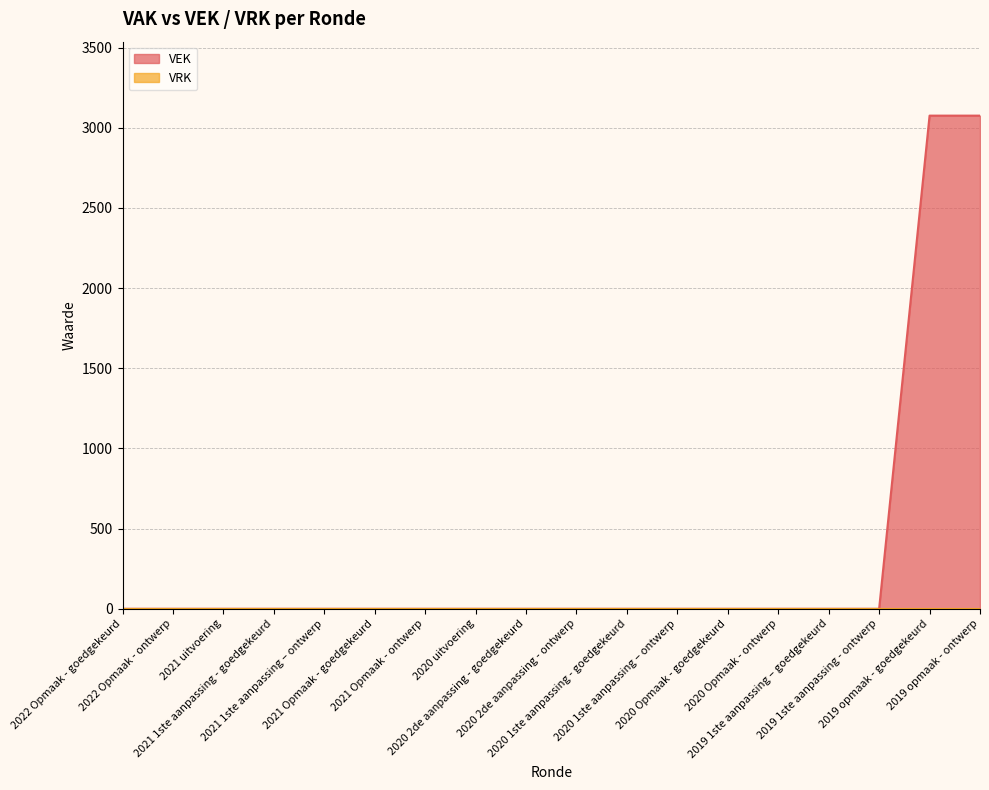

Where is the data nearest to the value 1538?

2022 Opmaak - goedgekeurd